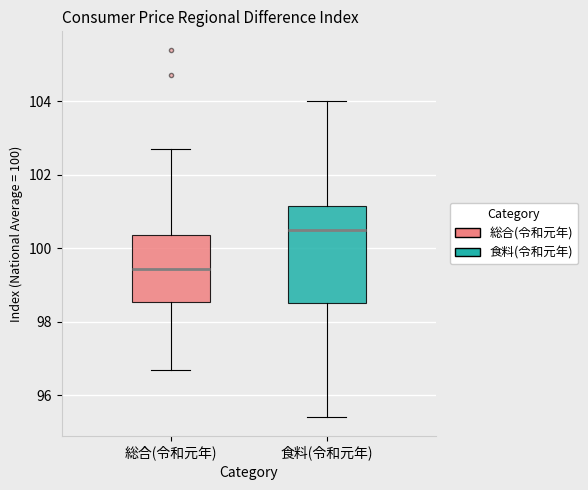

Reading left to right, transcribe this box plot: for each box, give where its median line is, the range the box spans, and where its two whiskers end, as read against the y-axis. The values are not printed on the chart, so give them approximately, as read against the axis.

総合(令和元年): median 99.4, box 98.6 to 100.4, whiskers 96.8 to 102.8
食料(令和元年): median 100.6, box 98.6 to 101.2, whiskers 95.4 to 104.0